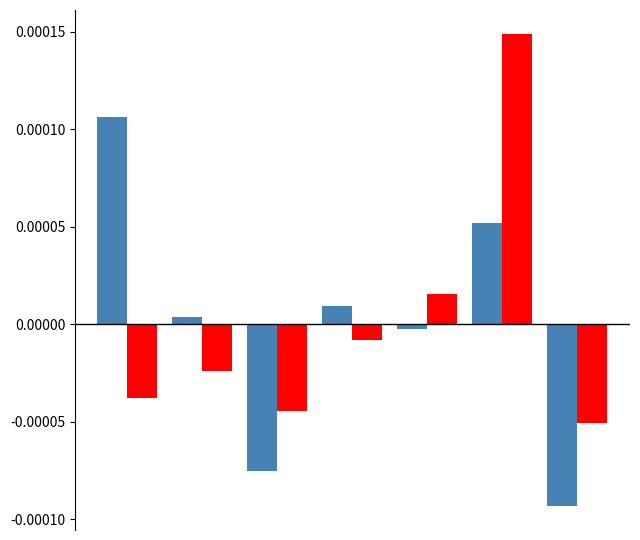

Count the number of categories in the chart.

7